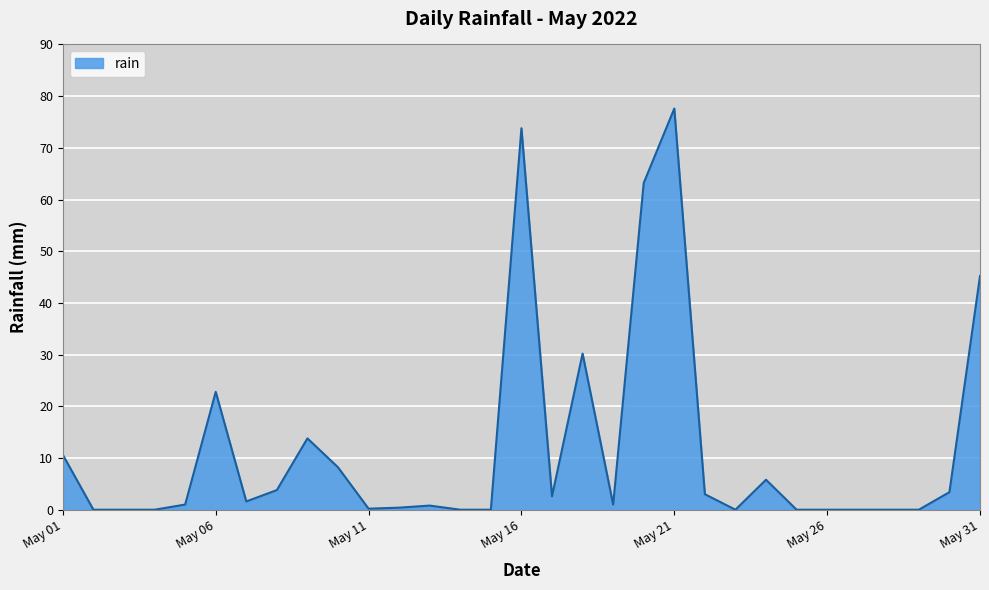

What is the difference between the maximum and minimum values?

77.6